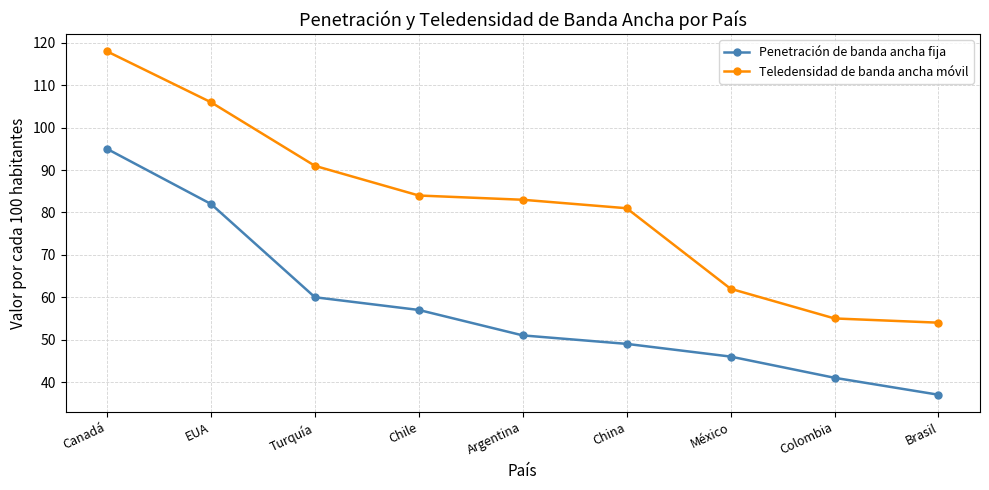

Where does the Penetración de banda ancha fija series first go above 51?

Canadá